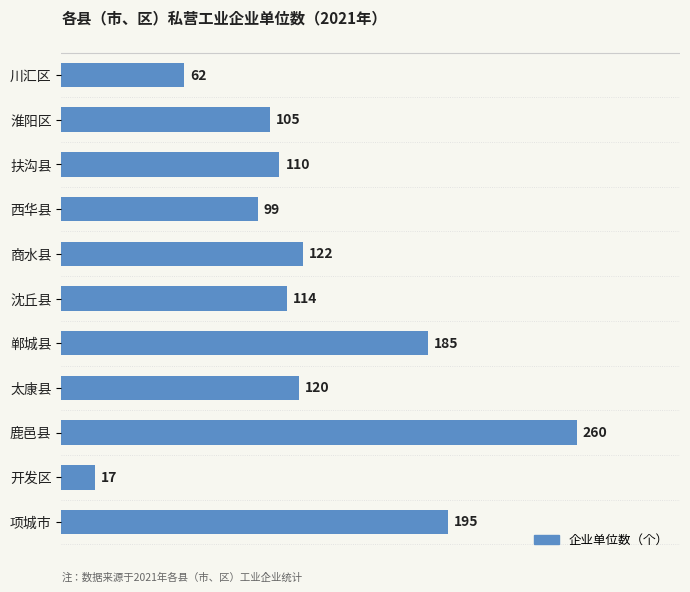

Rank the categories by value from highest to lowest.

鹿邑县, 项城市, 郸城县, 商水县, 太康县, 沈丘县, 扶沟县, 淮阳区, 西华县, 川汇区, 开发区